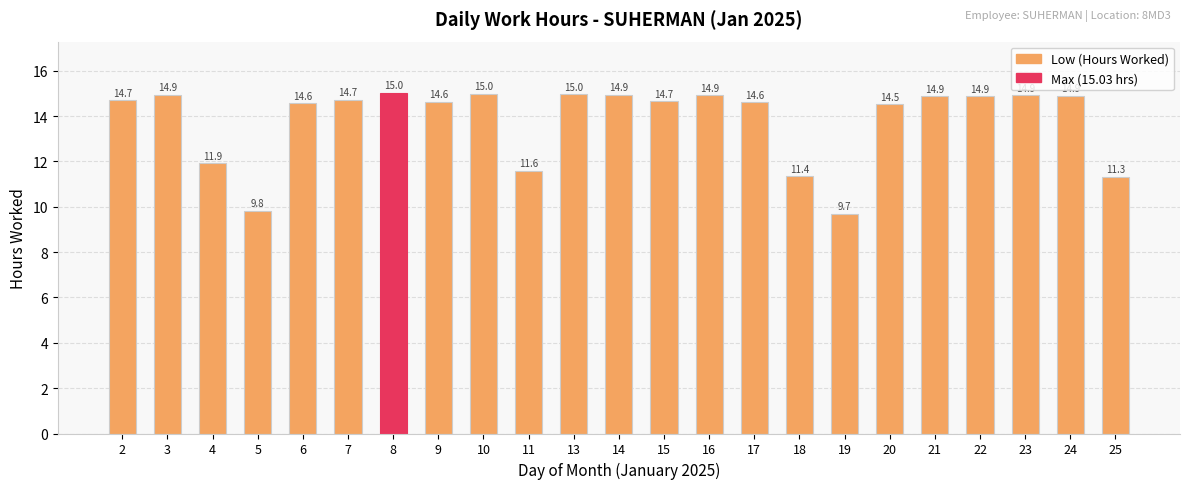

Which category has the lowest value across all series?

19